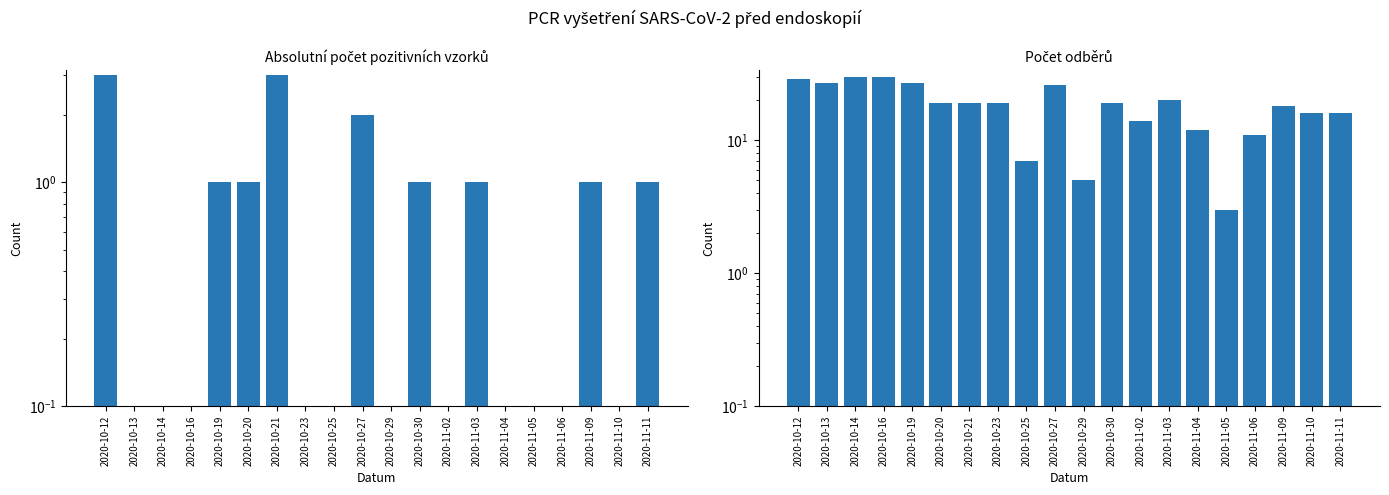

What is the greatest value displayed?

30